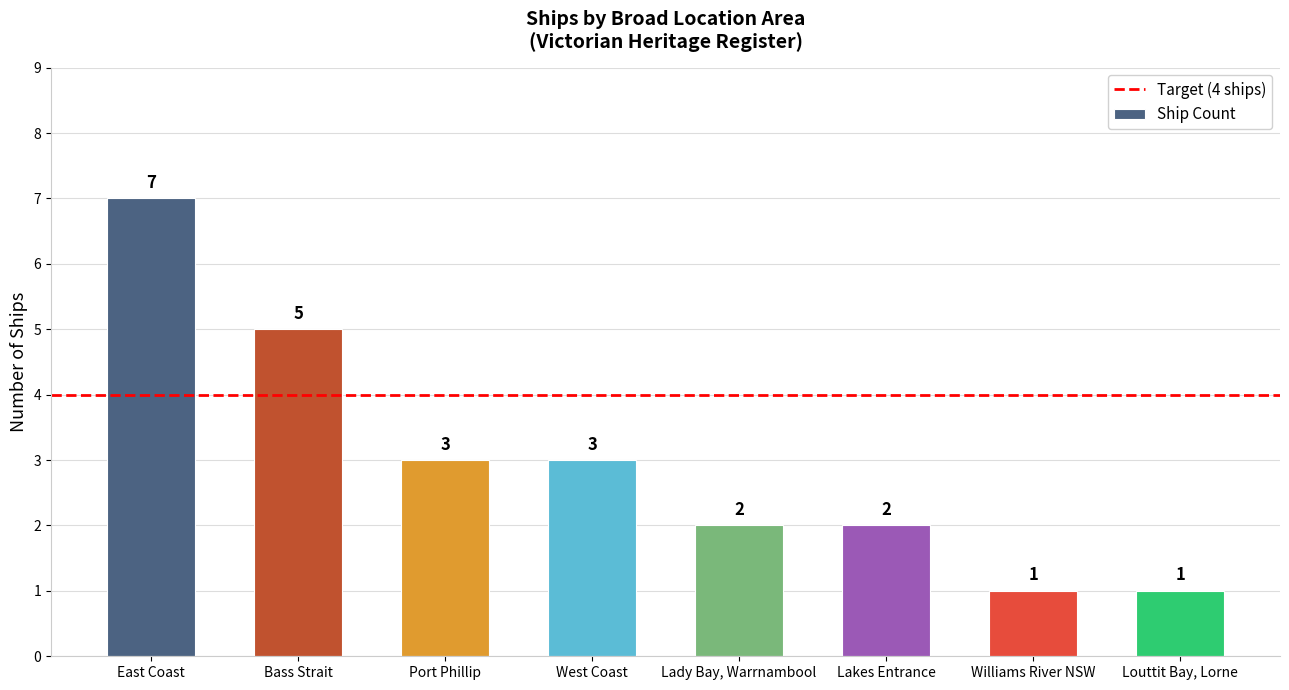

What is the difference between the values at West Coast and Lakes Entrance?

1